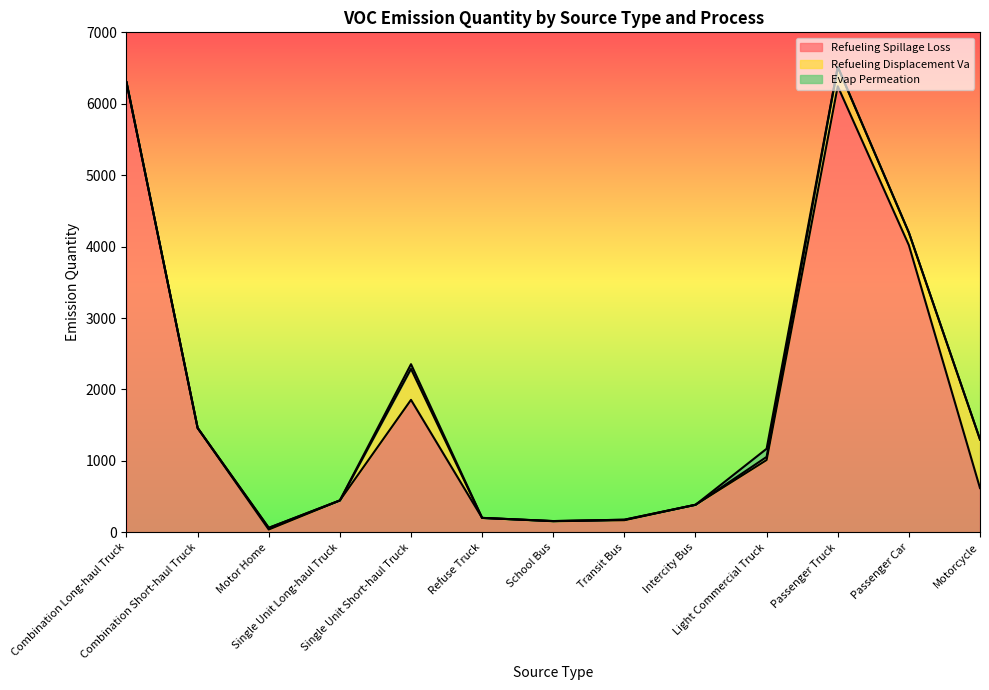

Does the chart display data point markers on the line(s)?

No